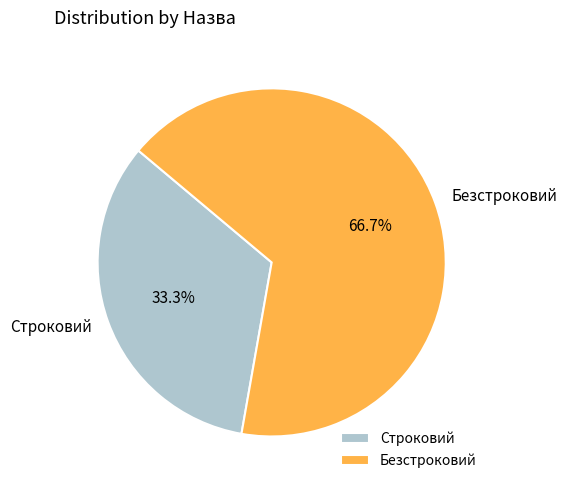

Does any single category account for the majority?

Yes